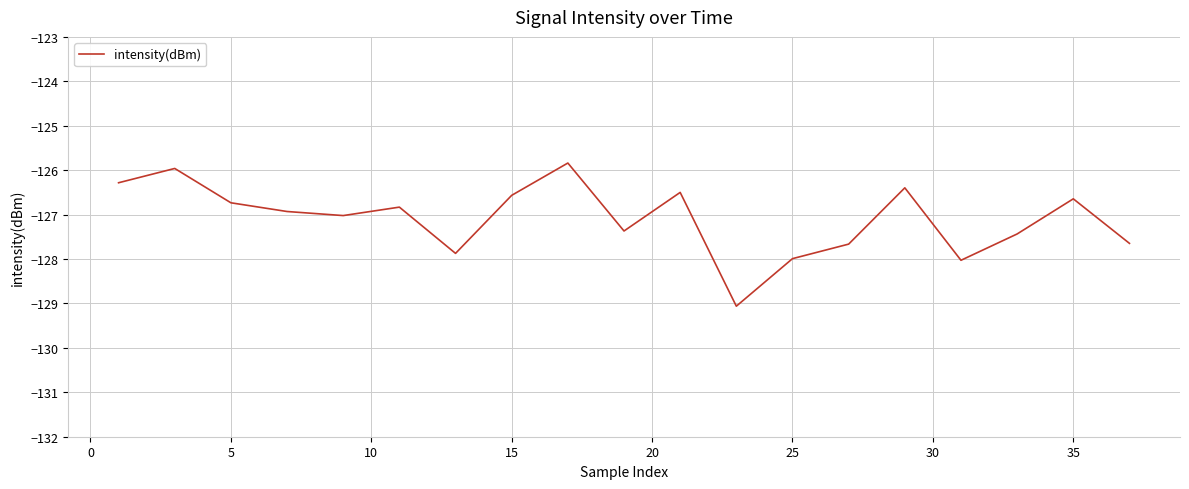

True or false: the data shows -126.6 at 15.

True